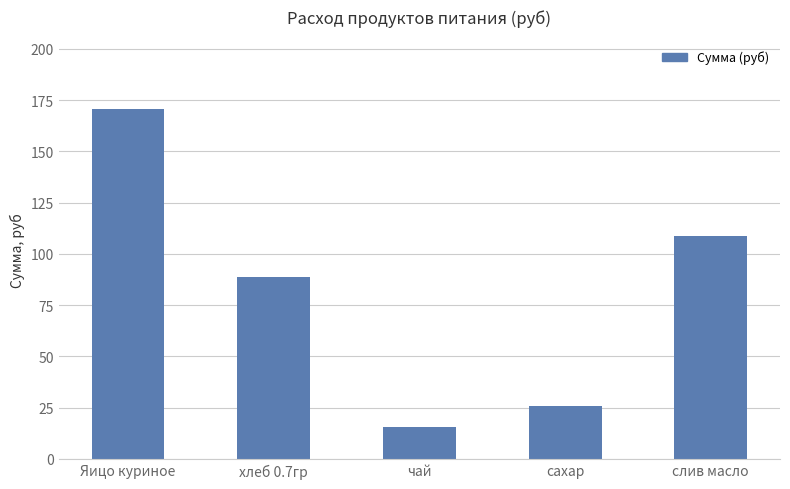

List the labels in order of value, smallest first.

чай, сахар, хлеб 0.7гр, слив масло, Яицо куриное